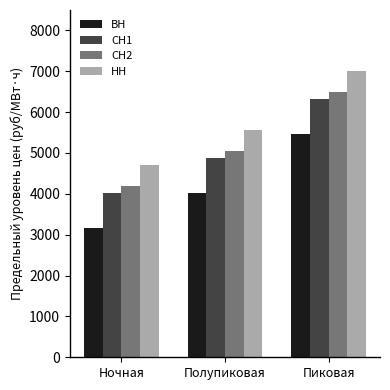

At which label does СН2 reach its peak?

Пиковая